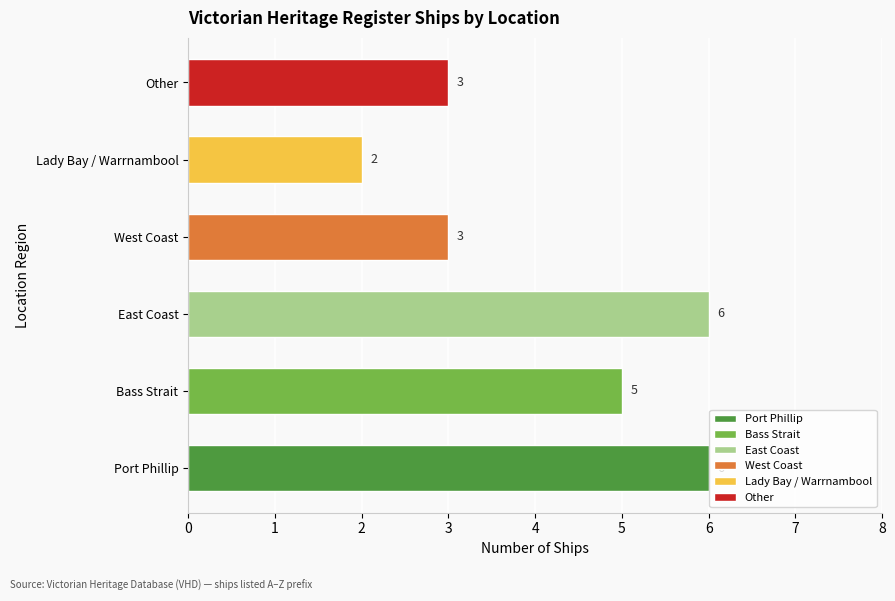

At which category does the chart reach its minimum across all series?

Lady Bay / Warrnambool